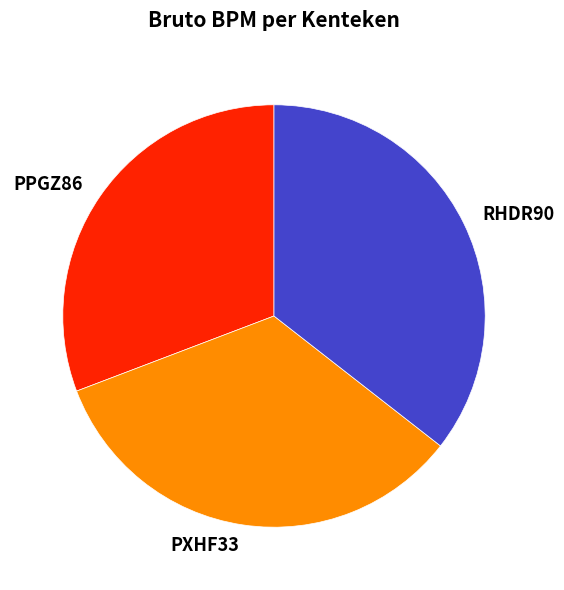

The PXHF33 slice represents 24% of the pie. True or false?

False